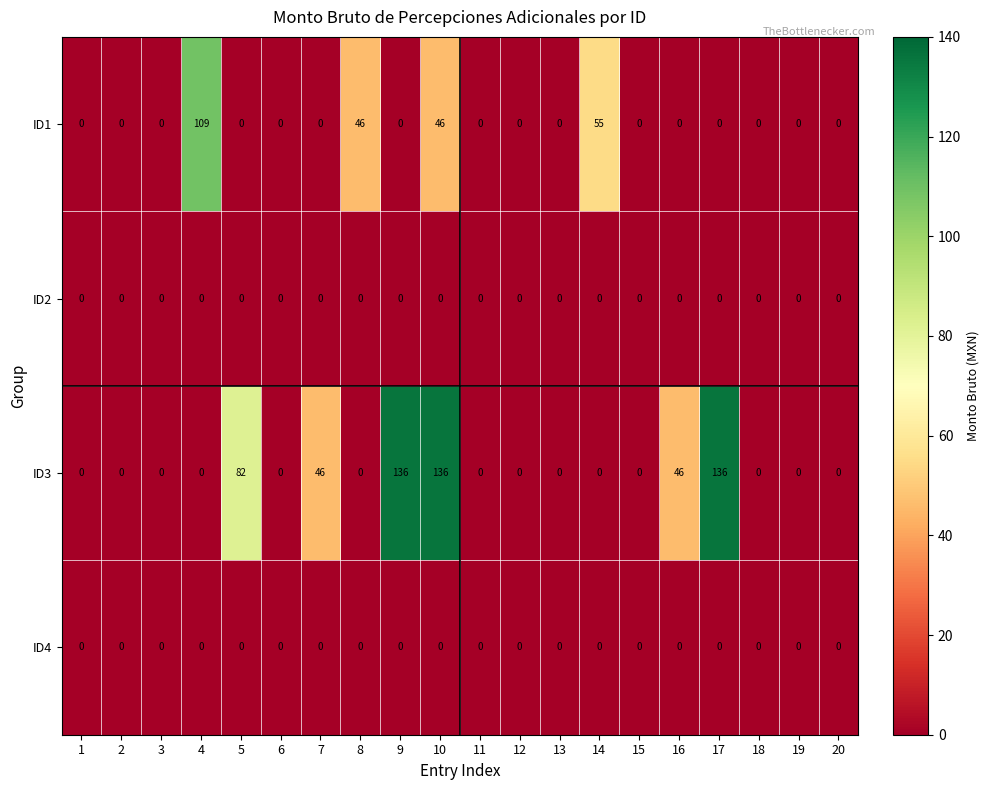

Which series has the largest total across all categories?

ID3